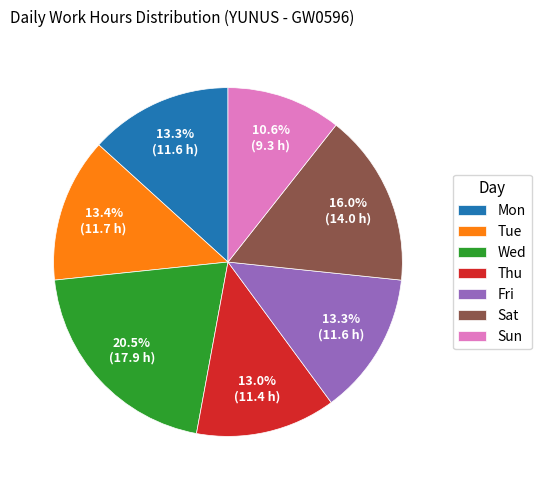

Count the number of slices in the pie.

7